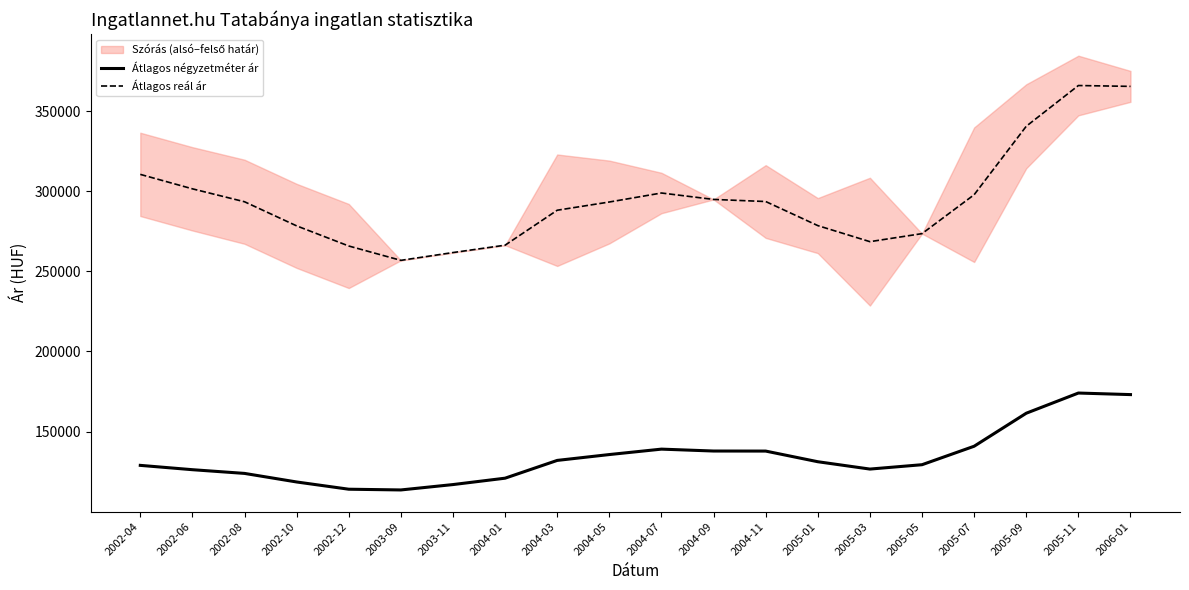

Which series has the largest total across all categories?

Átlagos reál ár